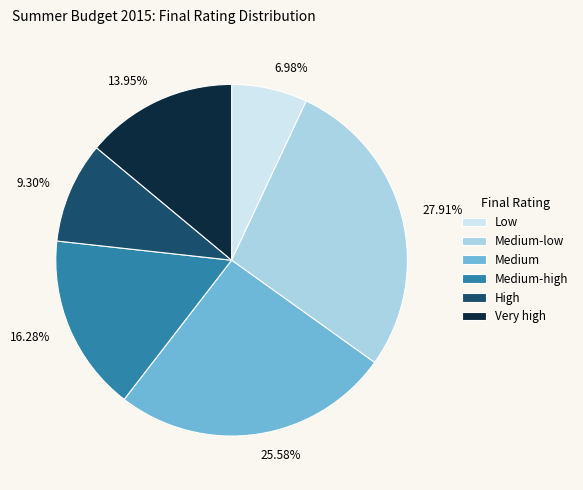

How many segments does this pie chart have?

6